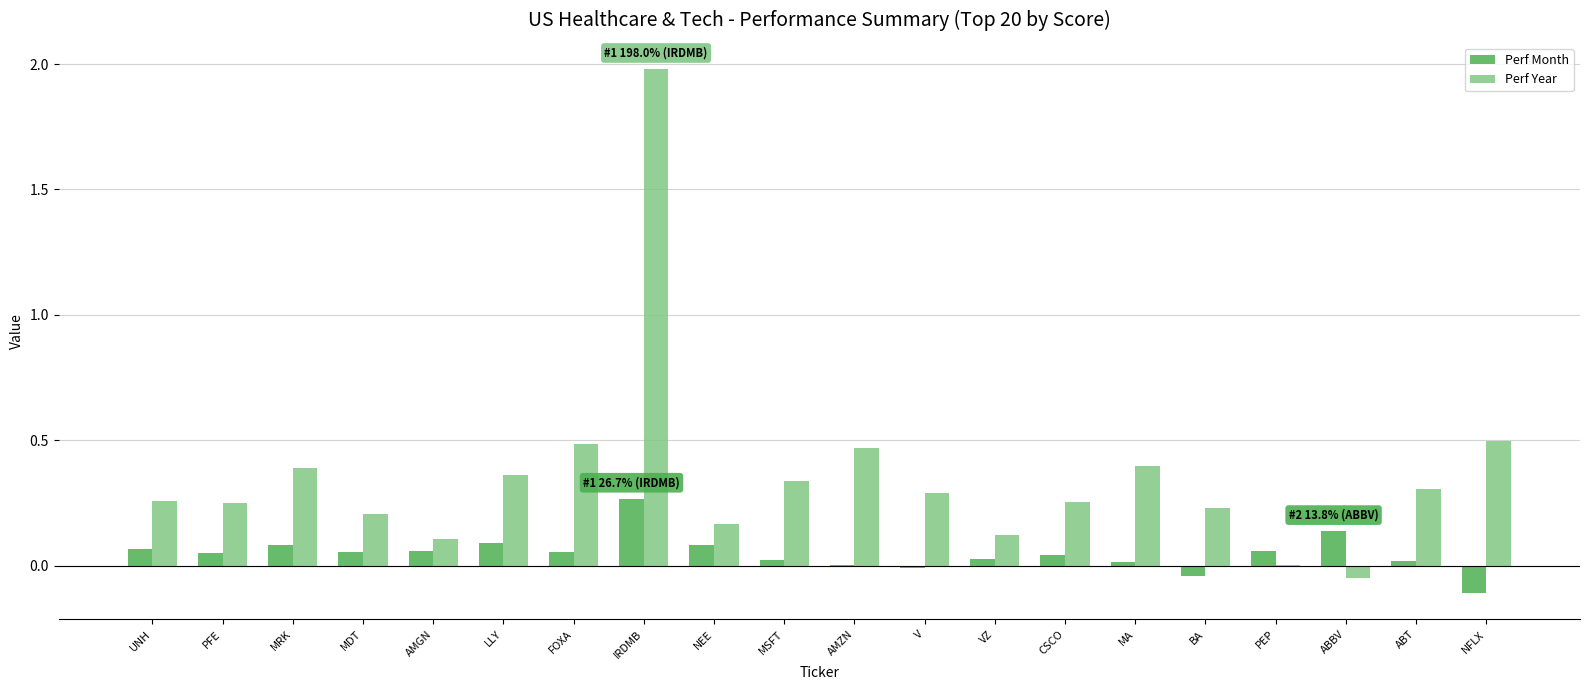

What is the maximum value shown in the chart?

2.0